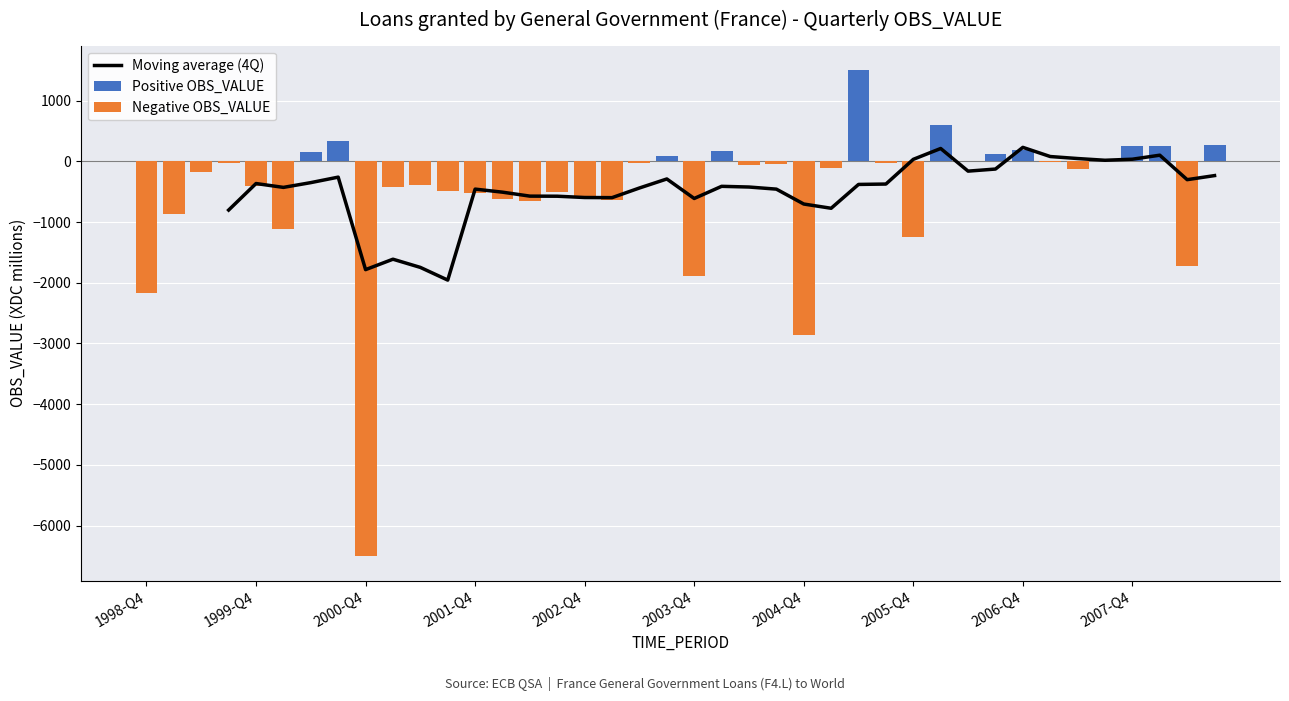

What position from the right is 2007-Q3?

5